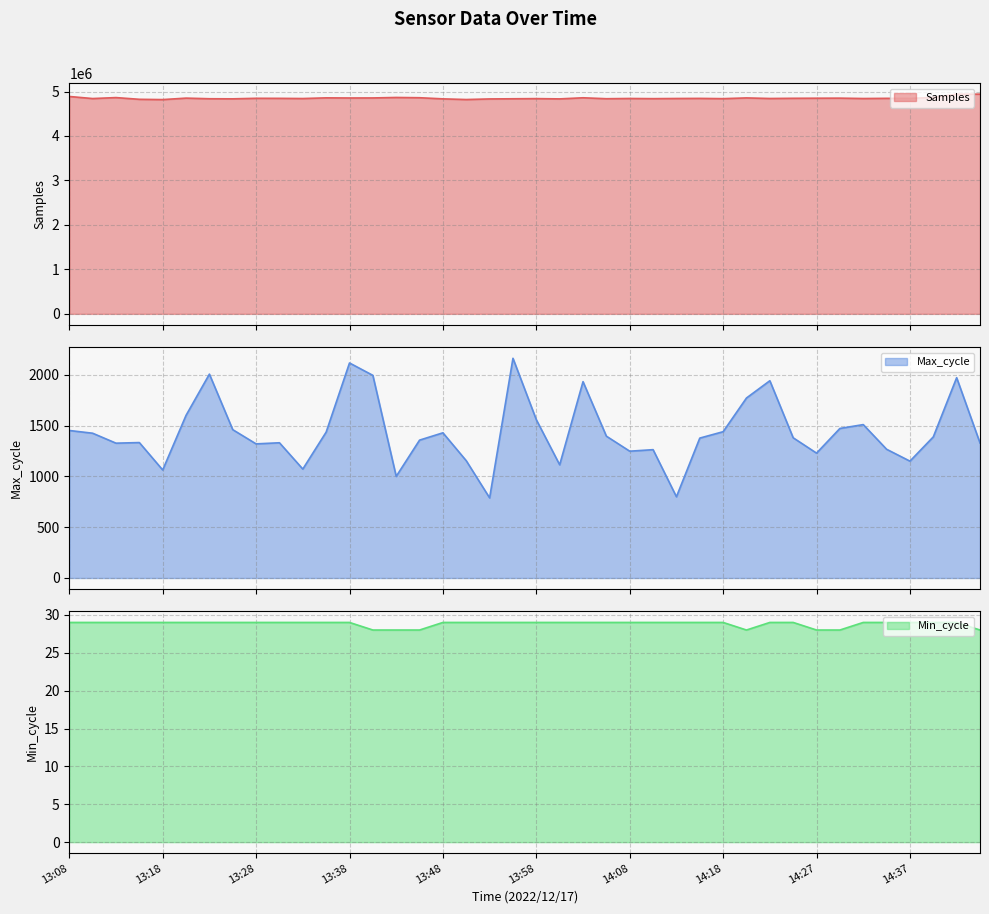

What is the label of the 33rd point from the right?

13:26